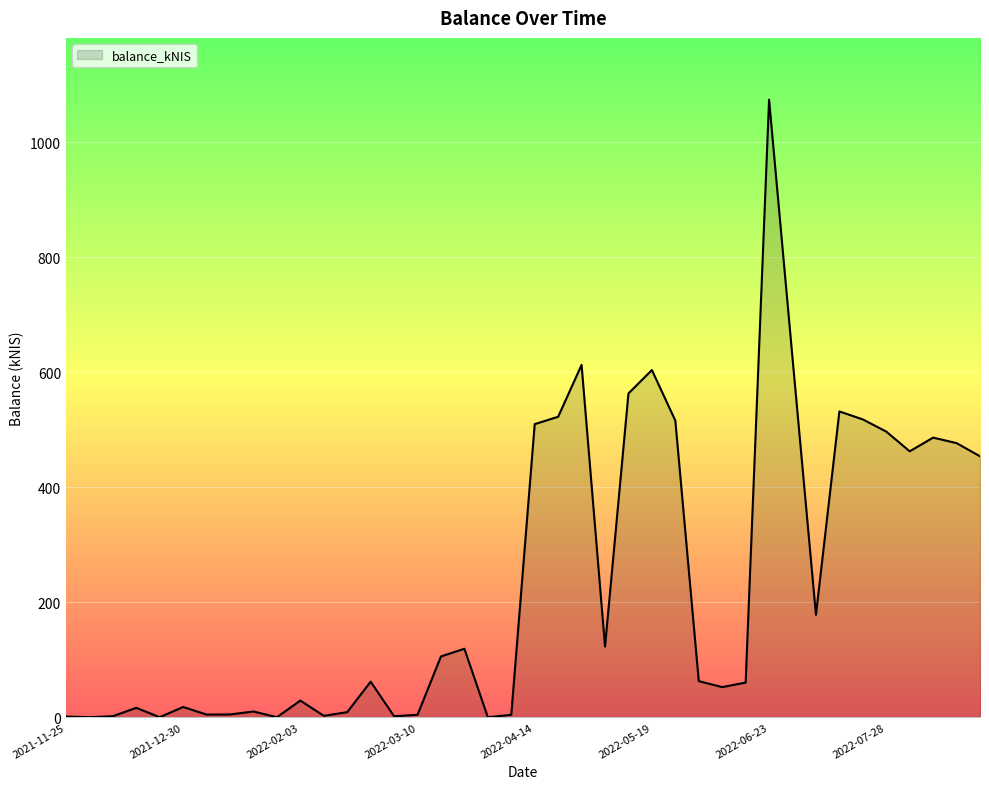

What is the difference between the maximum and minimum values?

1074.2